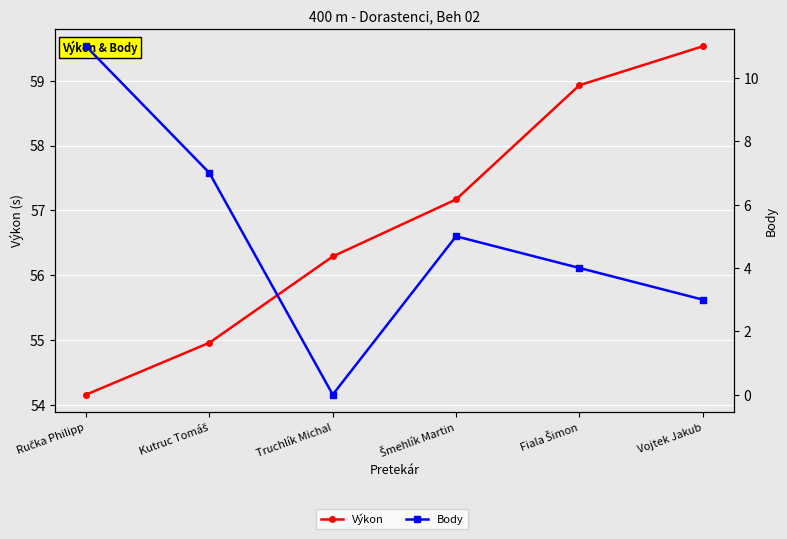

Reading left to right, what are all the values shown in this chart?

Výkon: 54.2	55.0	56.3	57.2	58.9	59.5
Body: 11.0	7.0	0.0	5.0	4.0	3.0